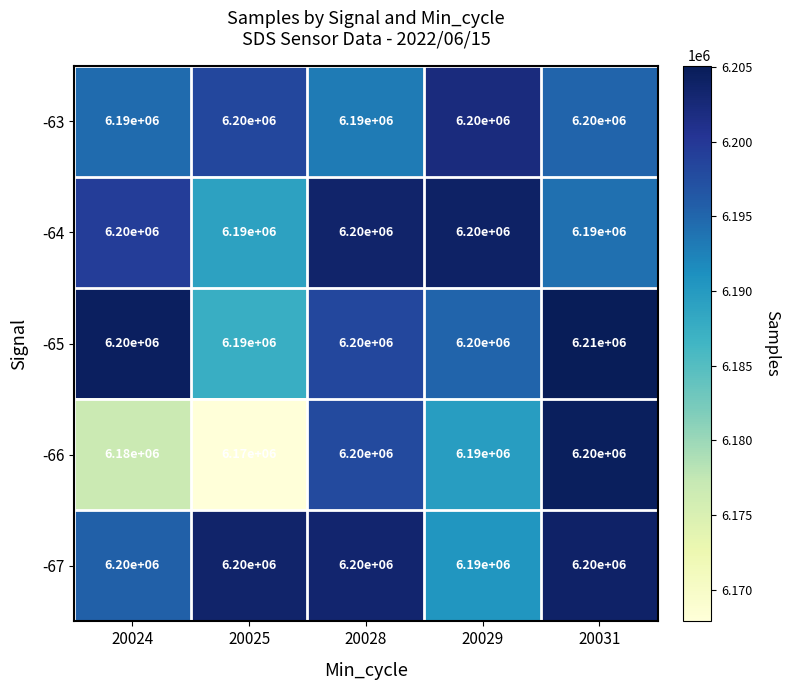

Which category has the highest value across all series?

20031